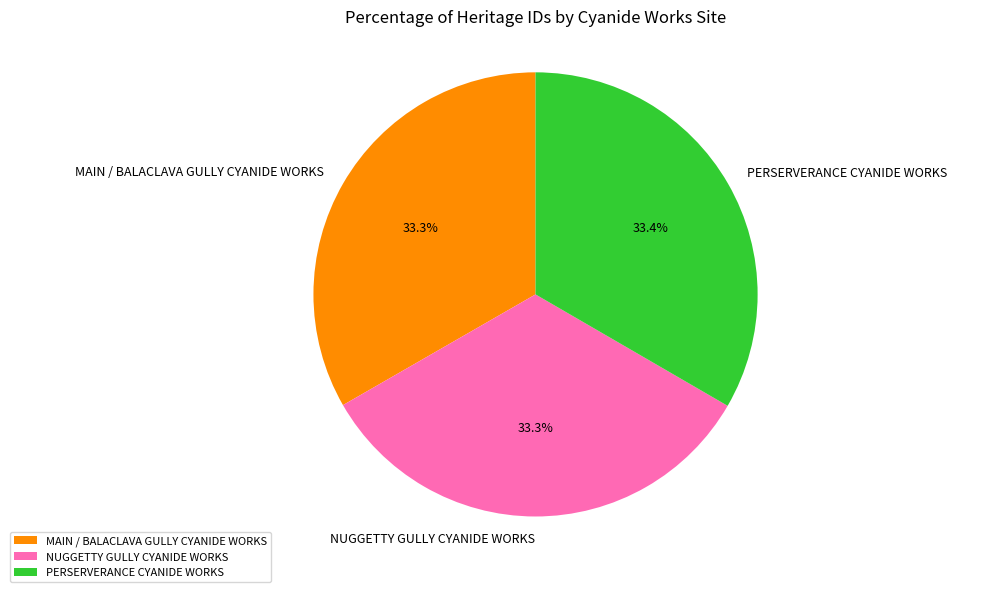

Does MAIN / BALACLAVA GULLY CYANIDE WORKS account for over 50% of the chart?

No